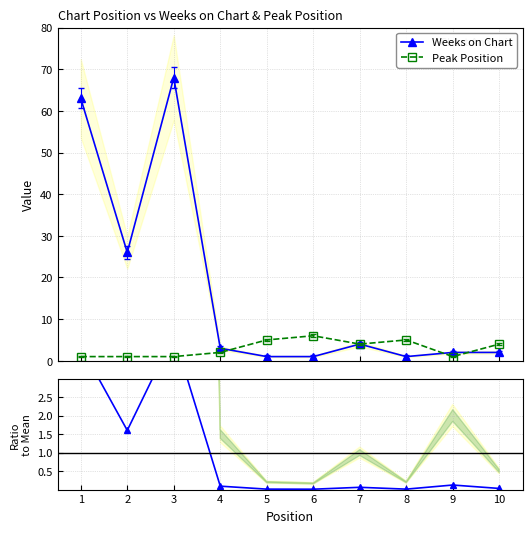

True or false: Weeks/Peak ratio has a value of 0.0 at 8.

False